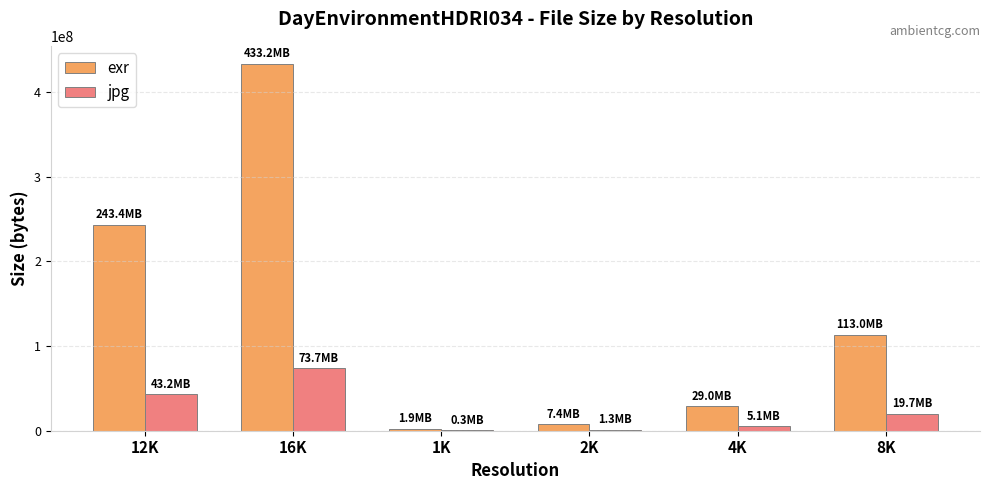

Which category has the highest value in the jpg series?

16K